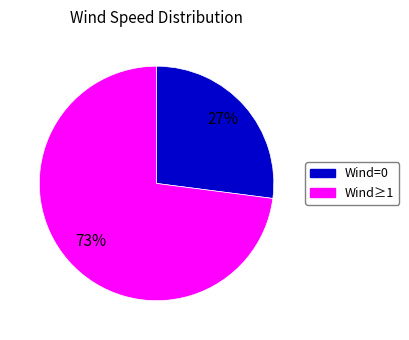

Approximately how many times larger is the value at Wind=0 compared to Wind≥1?

0.4